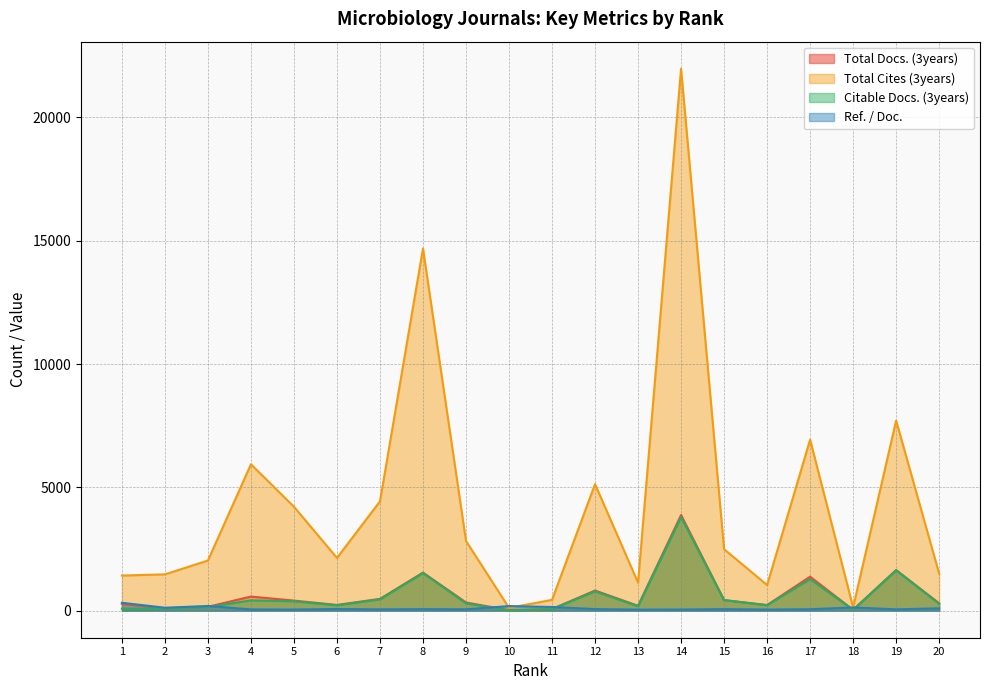

Which has a higher value, 15 or 7?

7